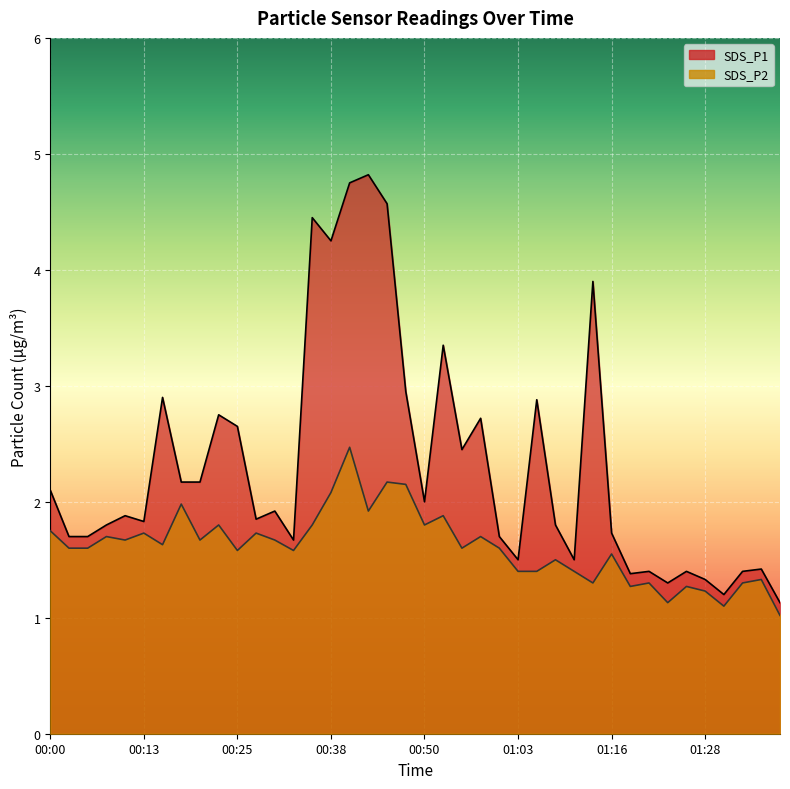

How many interior local peaks does the SDS_P2 series have?

14